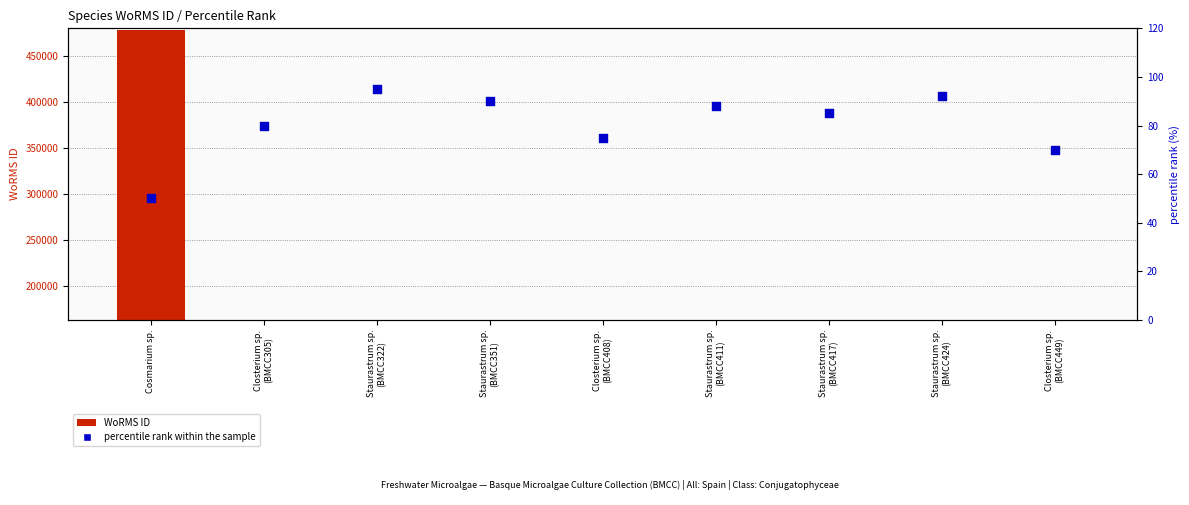

What is the total value across all series at Staurastrum sp.
(BMCC351)?

162818